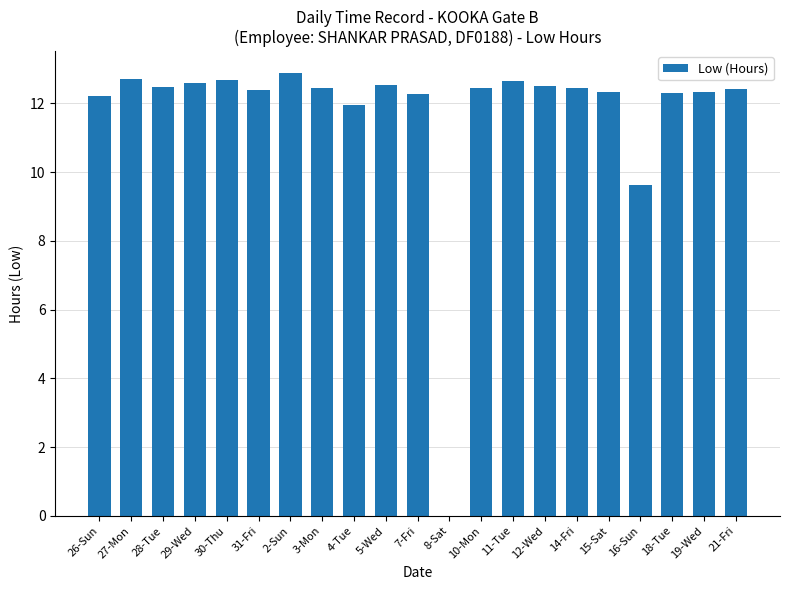

What is the greatest value displayed?

12.9